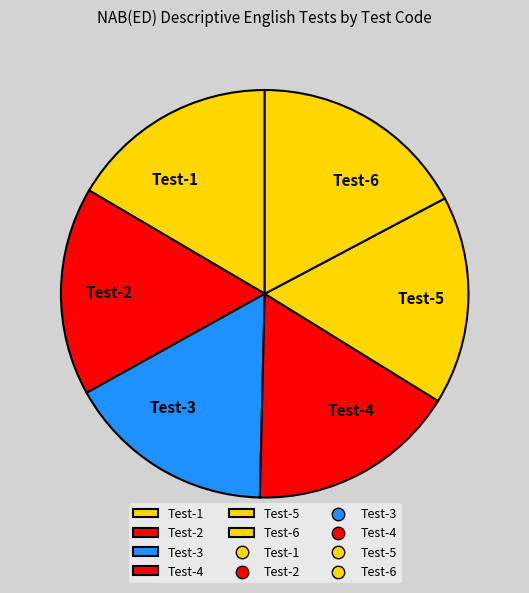

Does Test-3 account for over 50% of the chart?

No